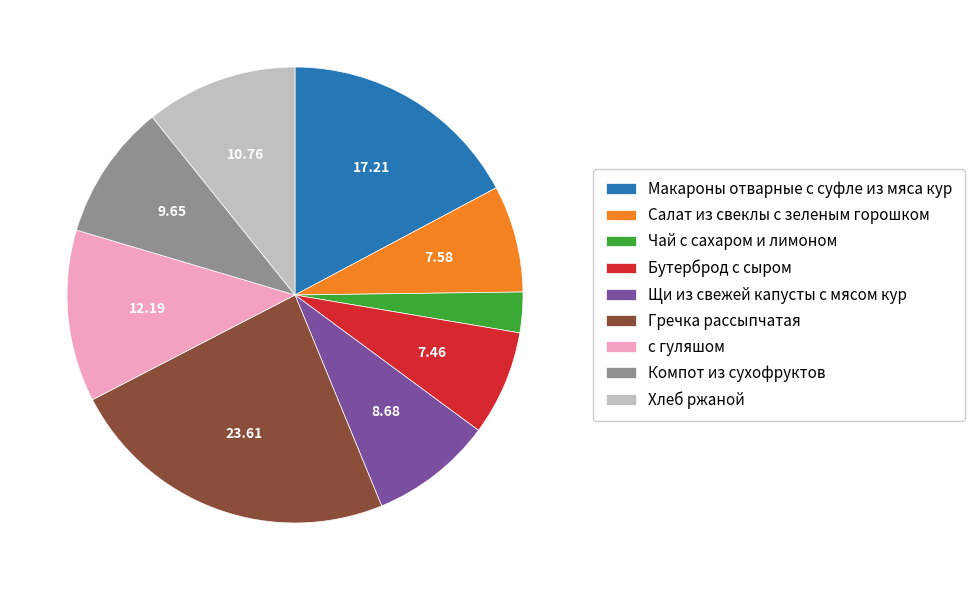

What is the ratio of the value at Гречка рассыпчатая to the value at Макароны отварные с суфле из мяса кур?

1.4